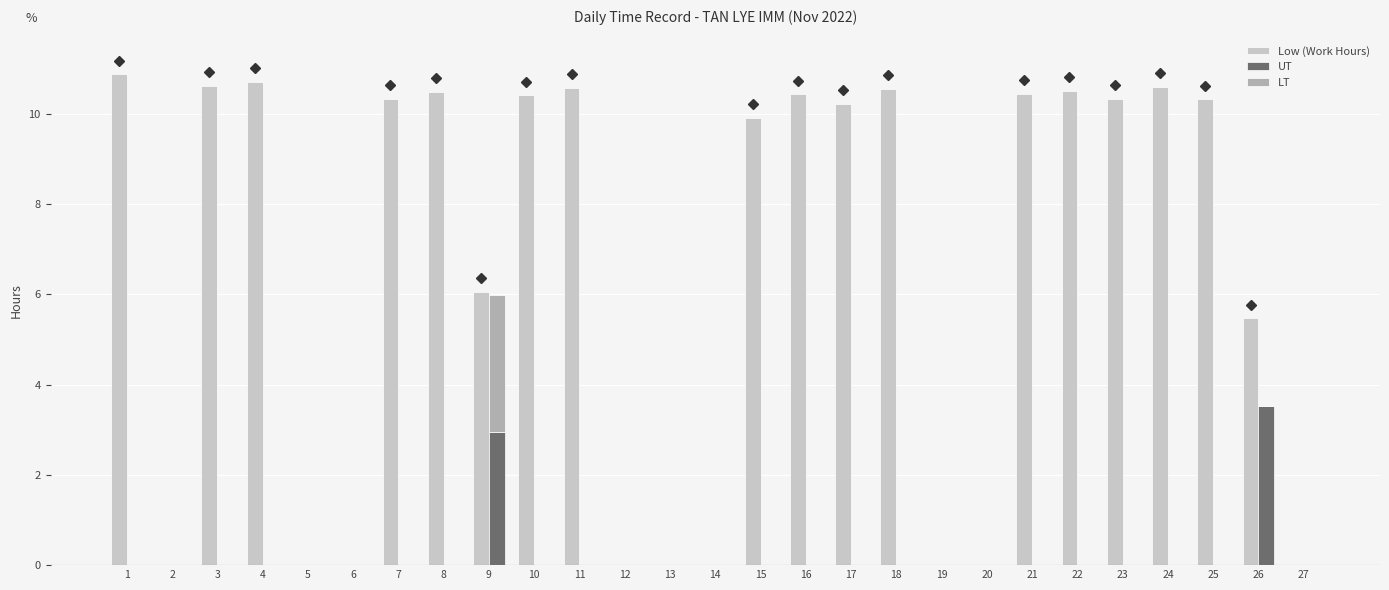

What is the maximum value shown in the chart?

10.9